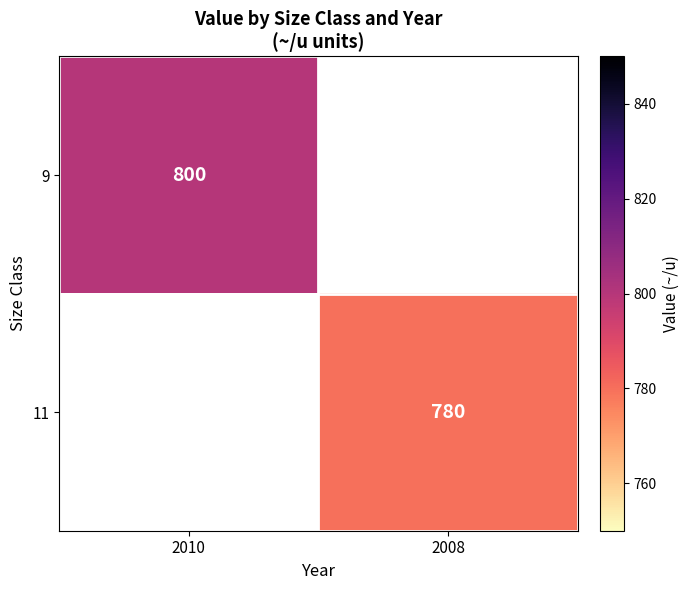

How many distinct data groups are displayed?

2